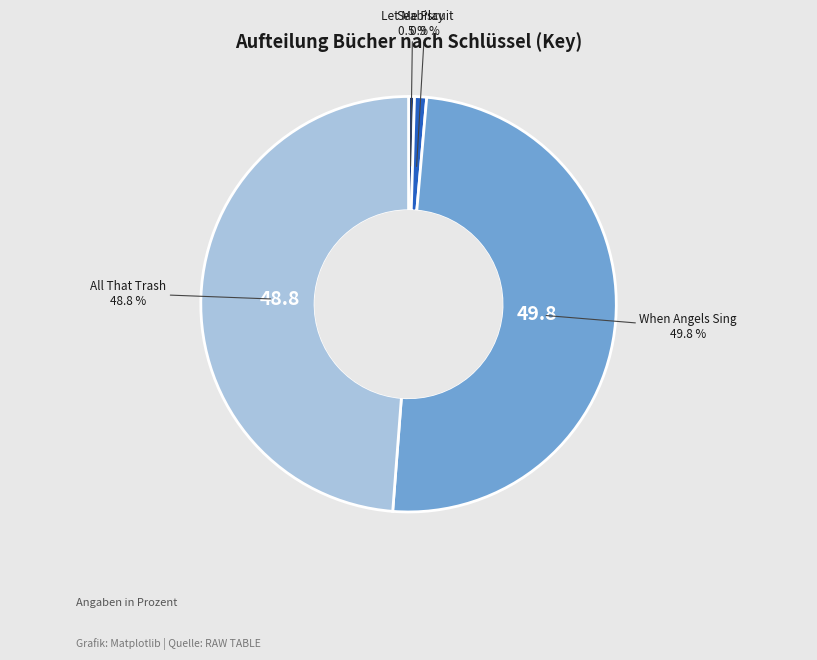

To the nearest percent, what is the difference between the largest and smallest slice percentages?

49%